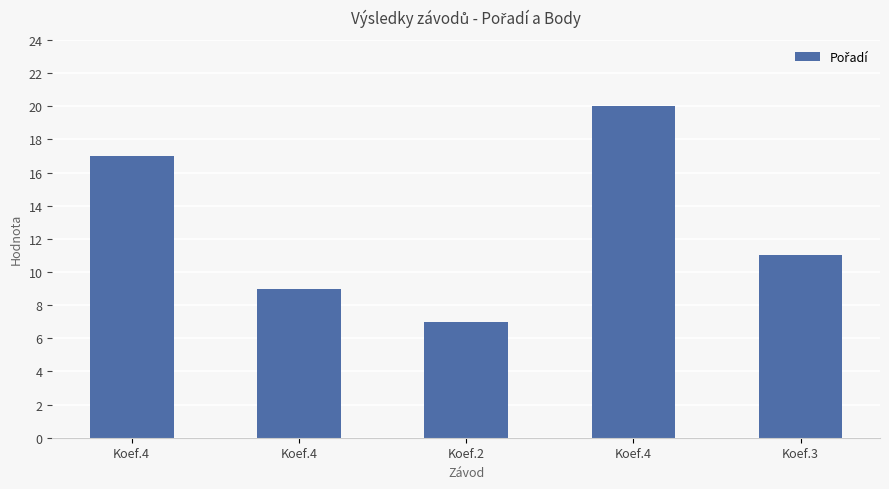

What is the approximate value at Koef.3, to the nearest 5?

10